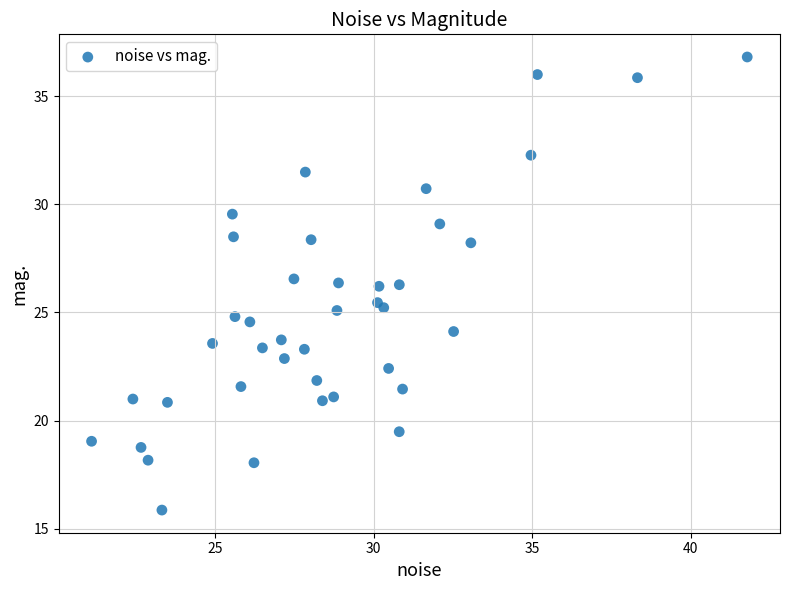

What is the range of Y values (max minus min)?

21.0